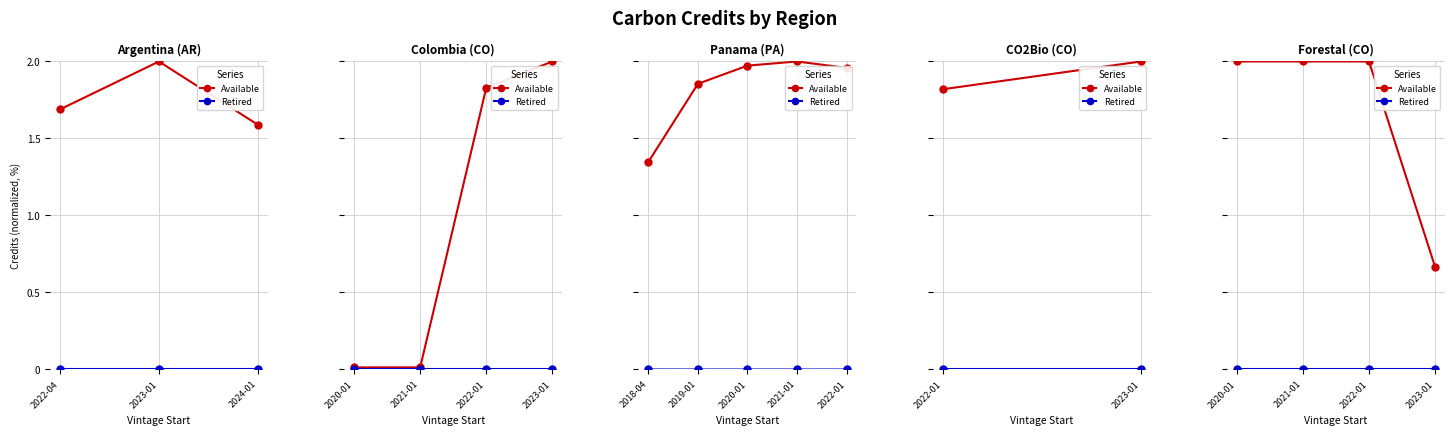

Is this an area chart (filled region under the line)?

No